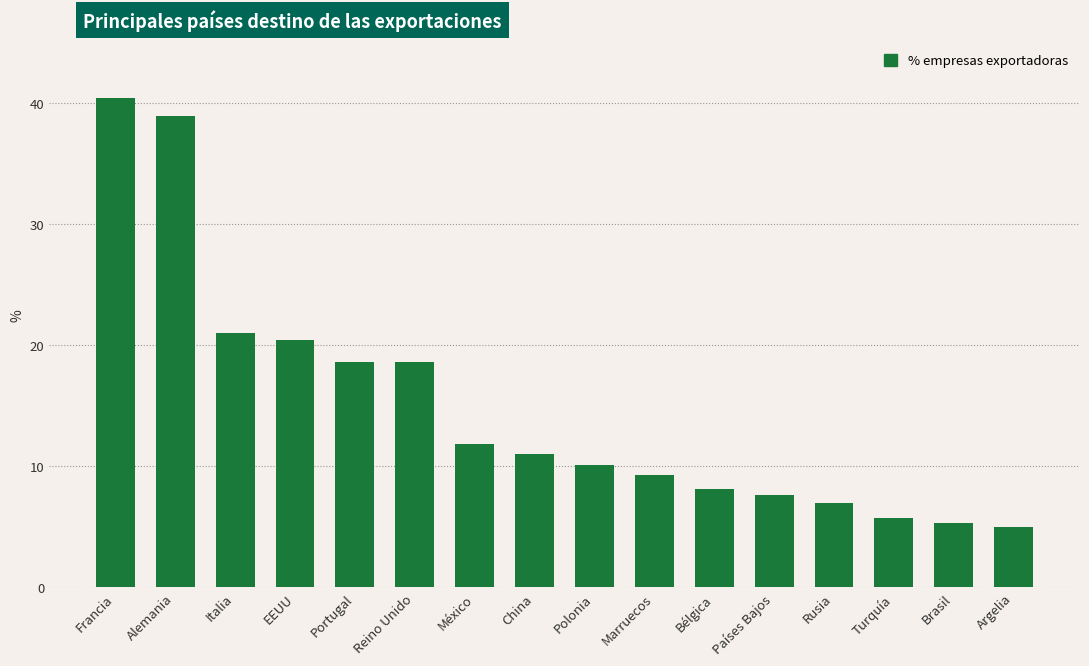

At which label is the value closest to 22?

Italia